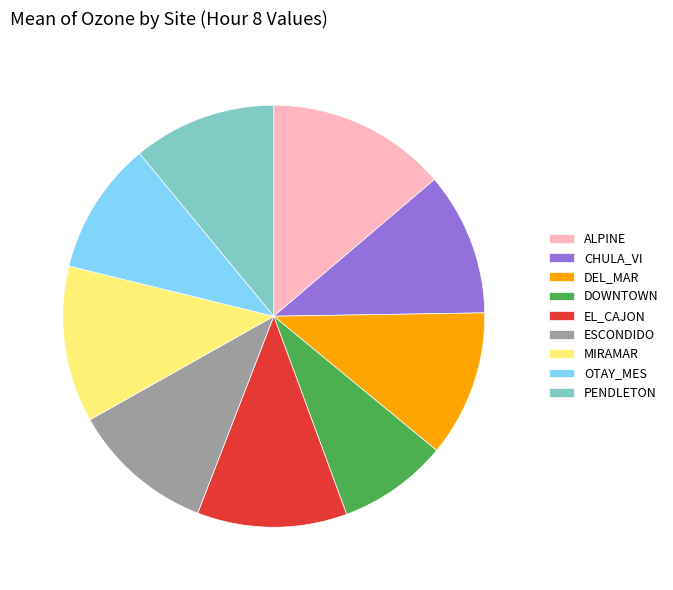

True or false: PENDLETON accounts for 19% of the total.

False